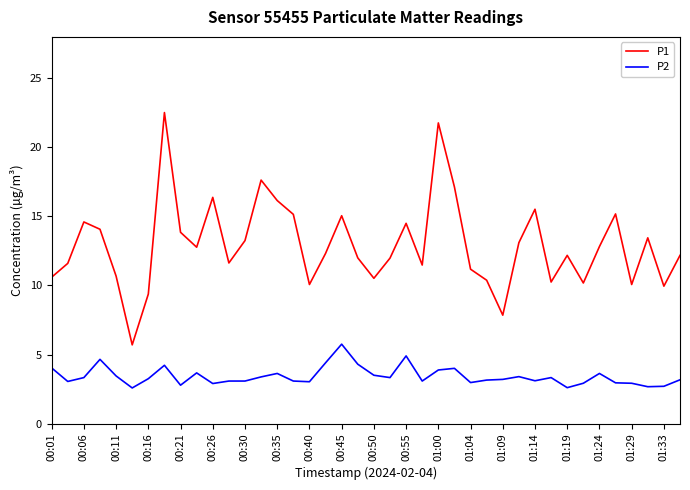

What is the average value of the P1 series?

12.9